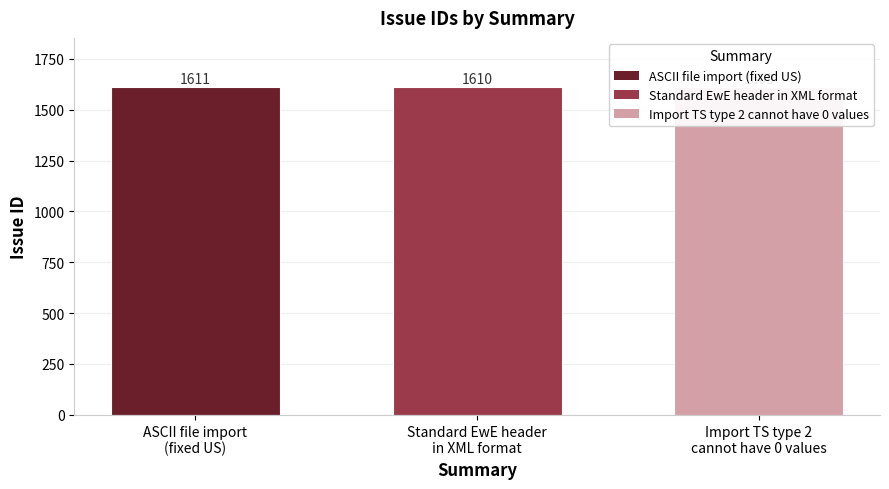

The value at Import TS type 2
cannot have 0 values is 1026. True or false?

False